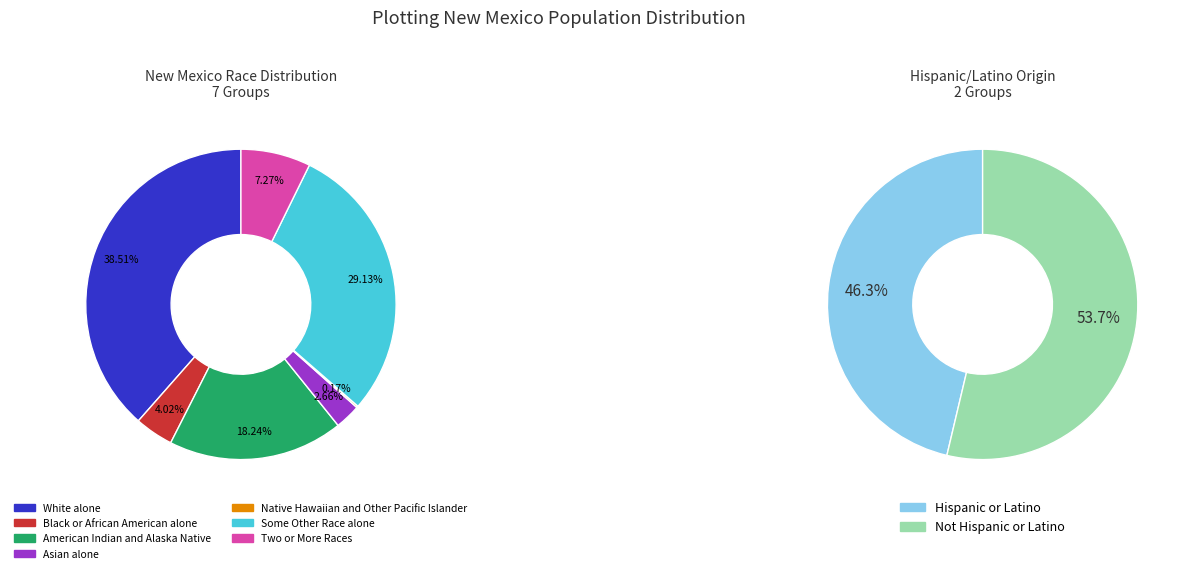

Which category has the smallest portion of the pie?

Native Hawaiian and Other Pacific Islander